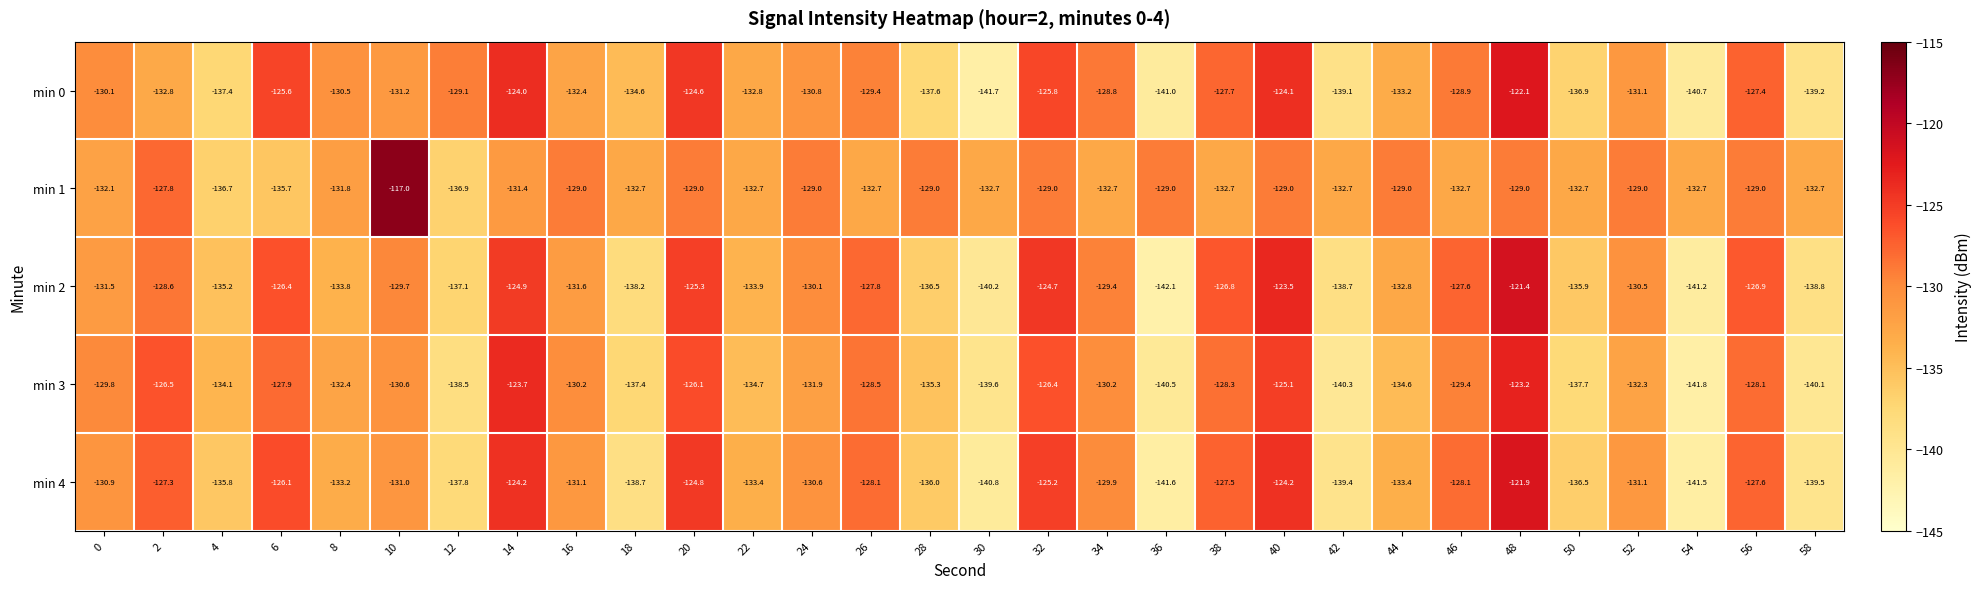

What value does the min 4 series have at 40?

-124.2